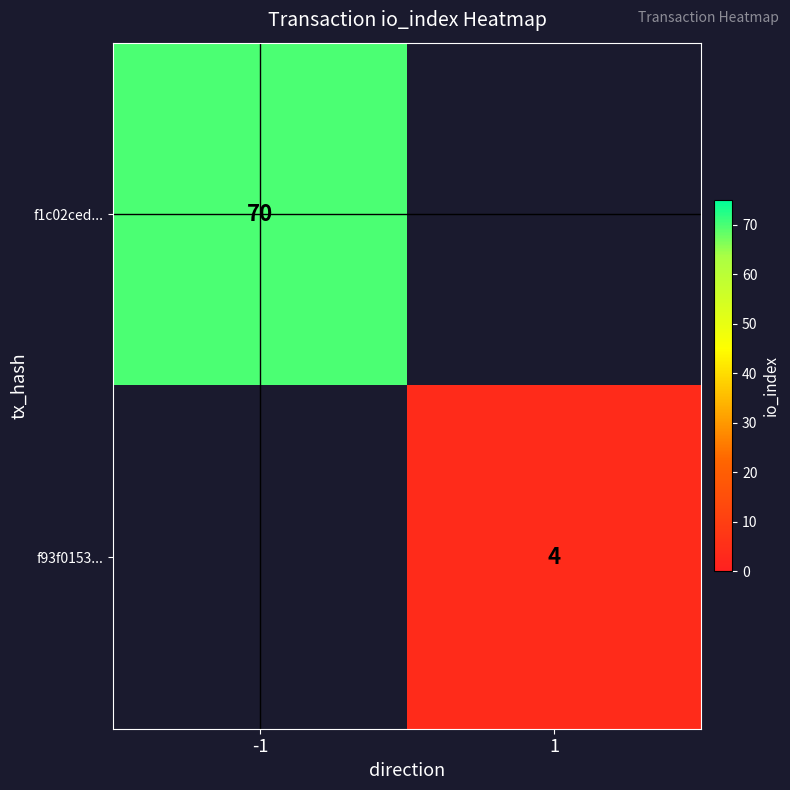

The f1c02ced... series shows 116 at -1. True or false?

False